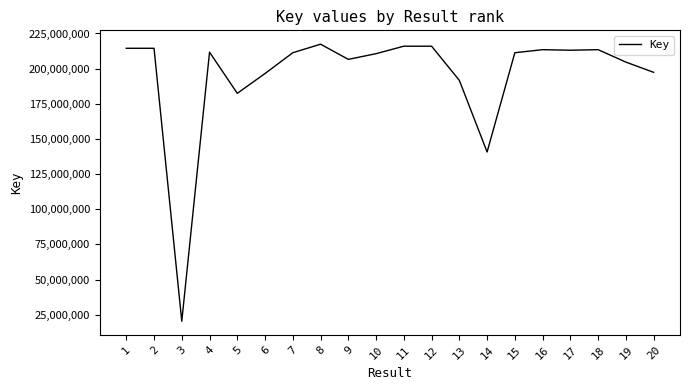

Where does the data first go above 211326060?

1